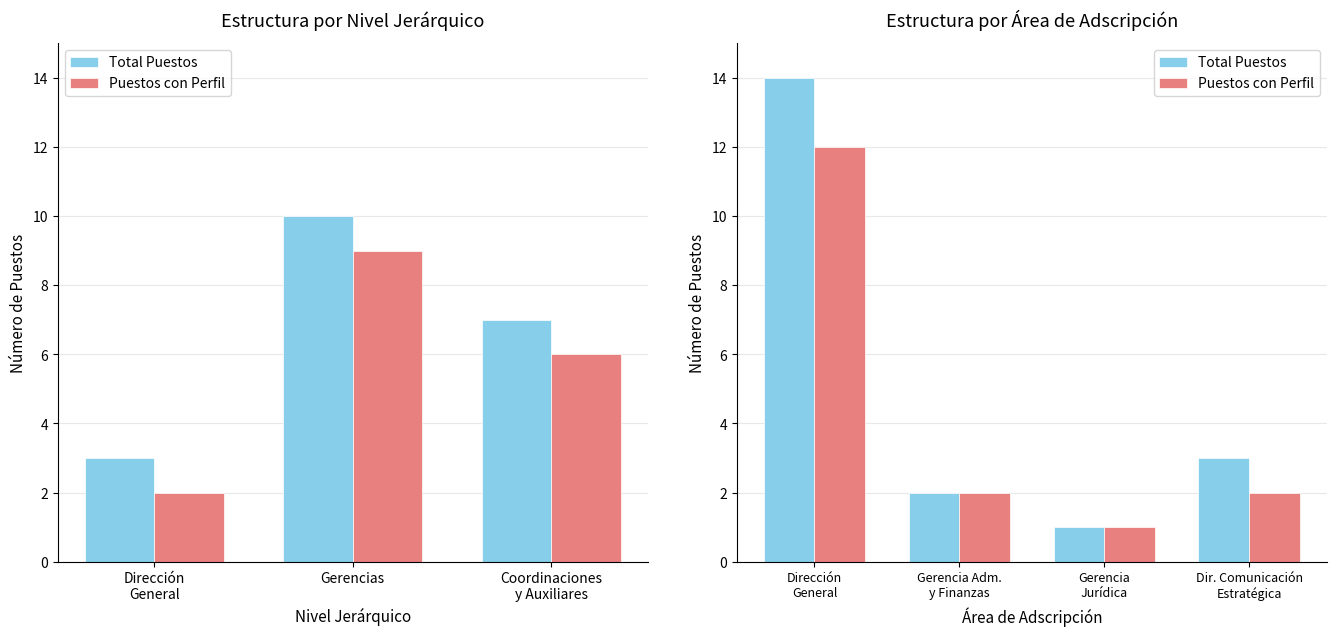

How many groups of bars are there?

4